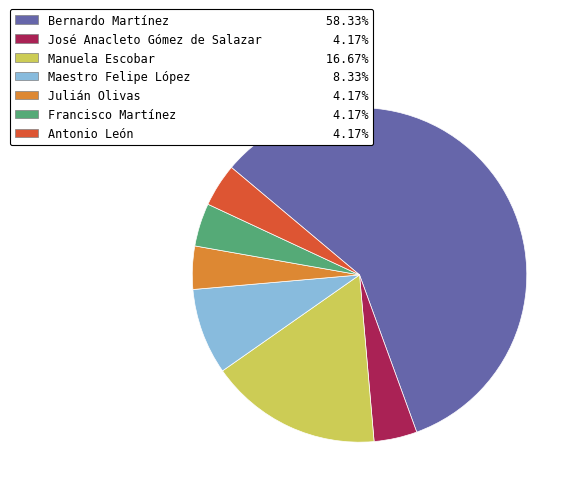

Do Manuela Escobar and José Anacleto Gómez de Salazar together represent more than half of the pie?

No